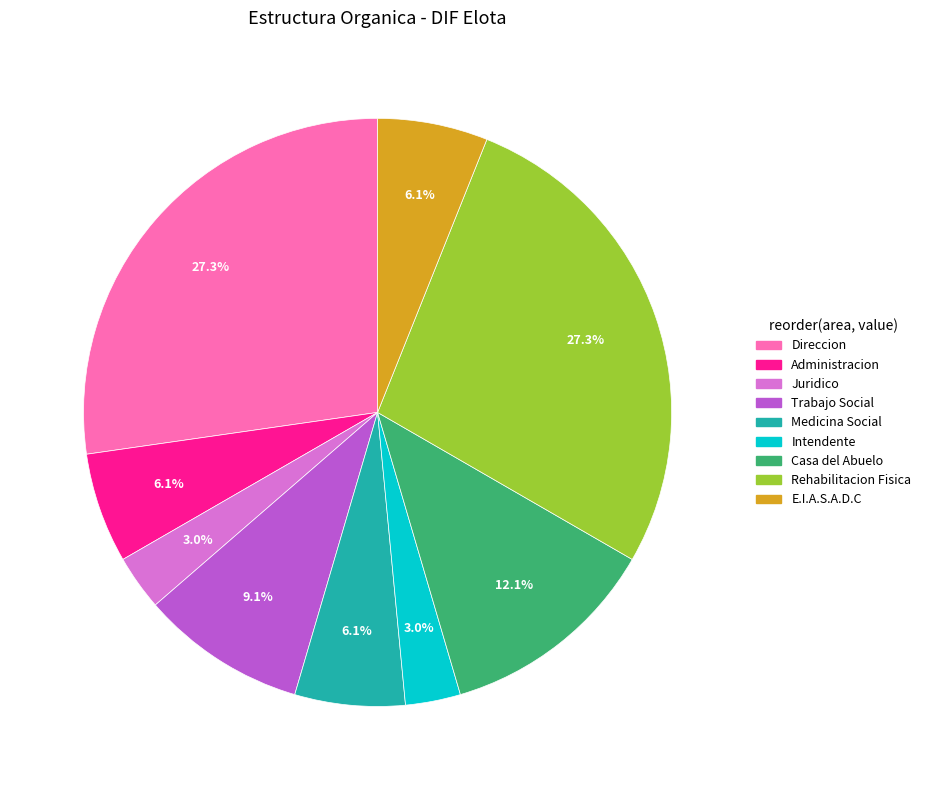

Is there a majority slice in this chart?

No